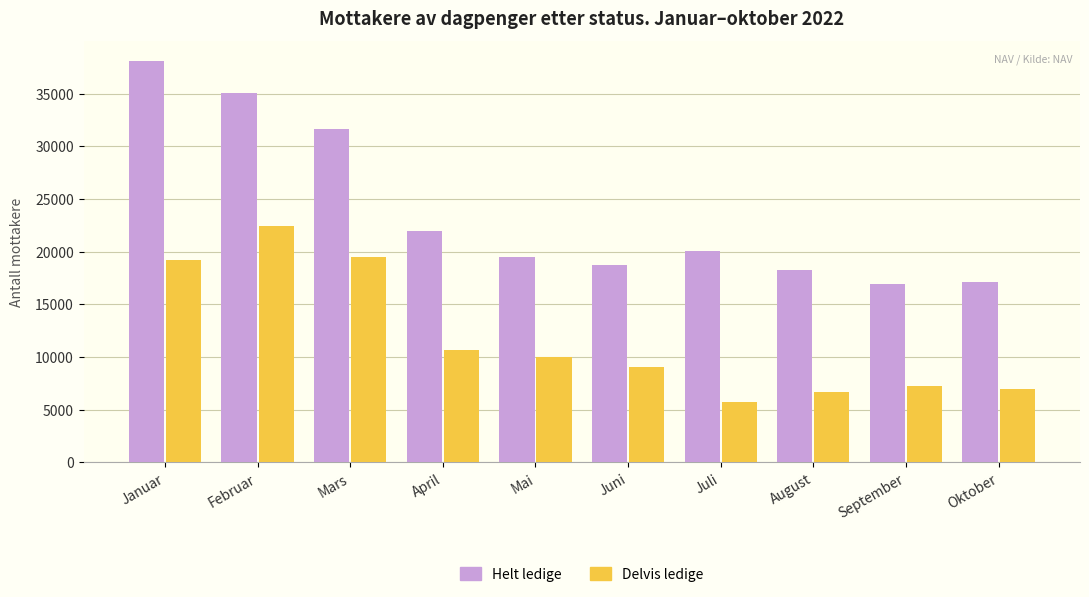

What are all the series names shown in the legend?

Helt ledige, Delvis ledige